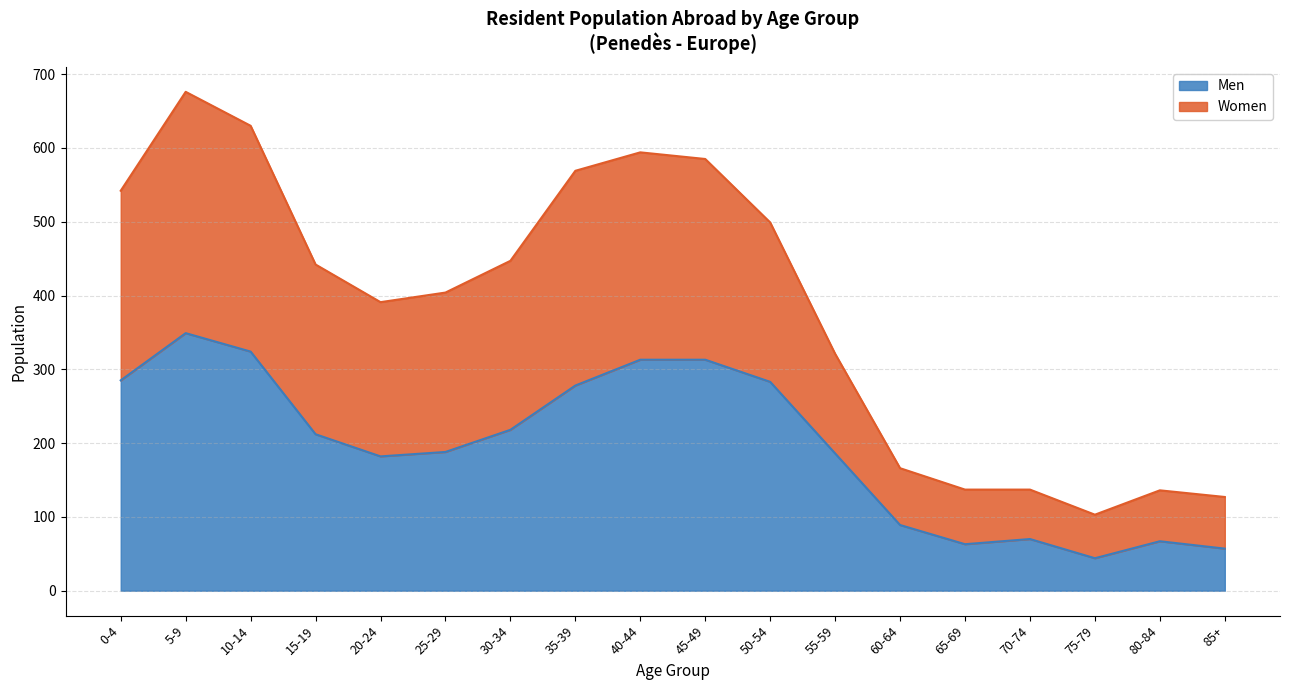

At which label does Men reach its peak?

5-9